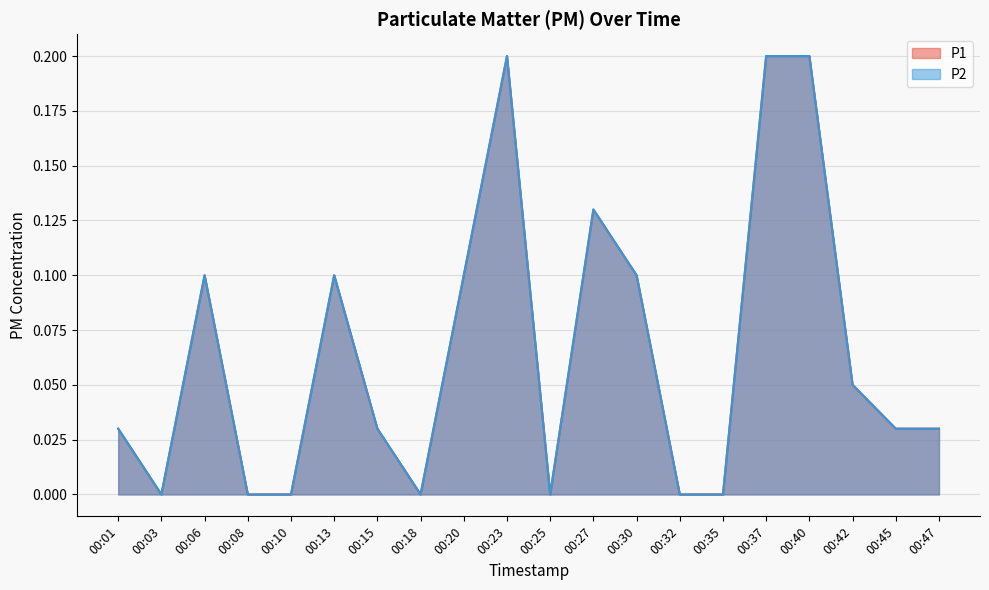

Reading right to left, what are all the values shown in this chart?

P1: 00:47=0.0	00:45=0.0	00:42=0.1	00:40=0.2	00:37=0.2	00:35=0.0	00:32=0.0	00:30=0.1	00:27=0.1	00:25=0.0	00:23=0.2	00:20=0.1	00:18=0.0	00:15=0.0	00:13=0.1	00:10=0.0	00:08=0.0	00:06=0.1	00:03=0.0	00:01=0.0
P2: 00:47=0.0	00:45=0.0	00:42=0.1	00:40=0.2	00:37=0.2	00:35=0.0	00:32=0.0	00:30=0.1	00:27=0.1	00:25=0.0	00:23=0.2	00:20=0.1	00:18=0.0	00:15=0.0	00:13=0.1	00:10=0.0	00:08=0.0	00:06=0.1	00:03=0.0	00:01=0.0